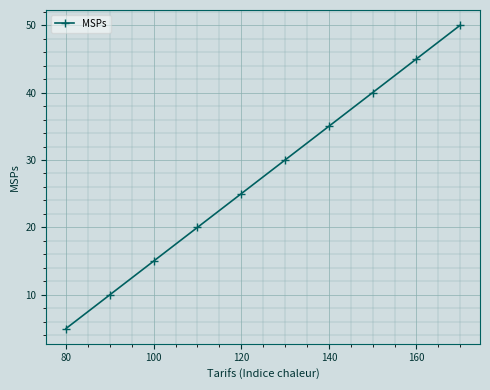

What is the difference between the second highest and minimum values?

40